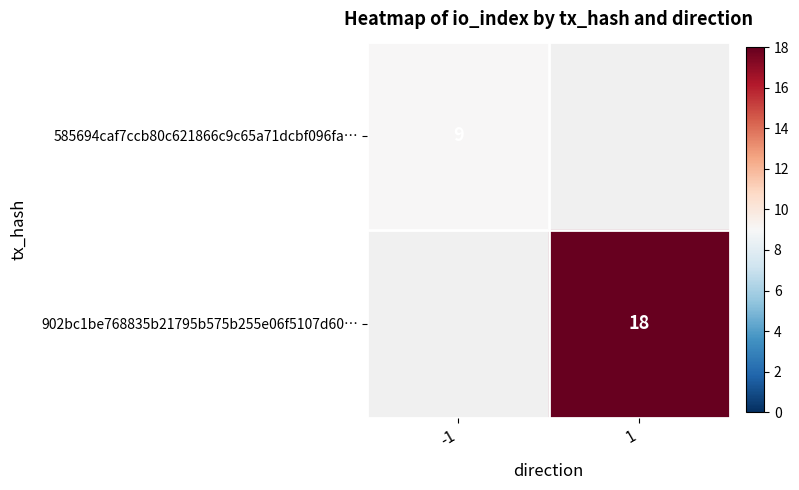

Is it true that 902bc1be768835b21795b575b255e06f5107d60… equals 18 at 1?

True